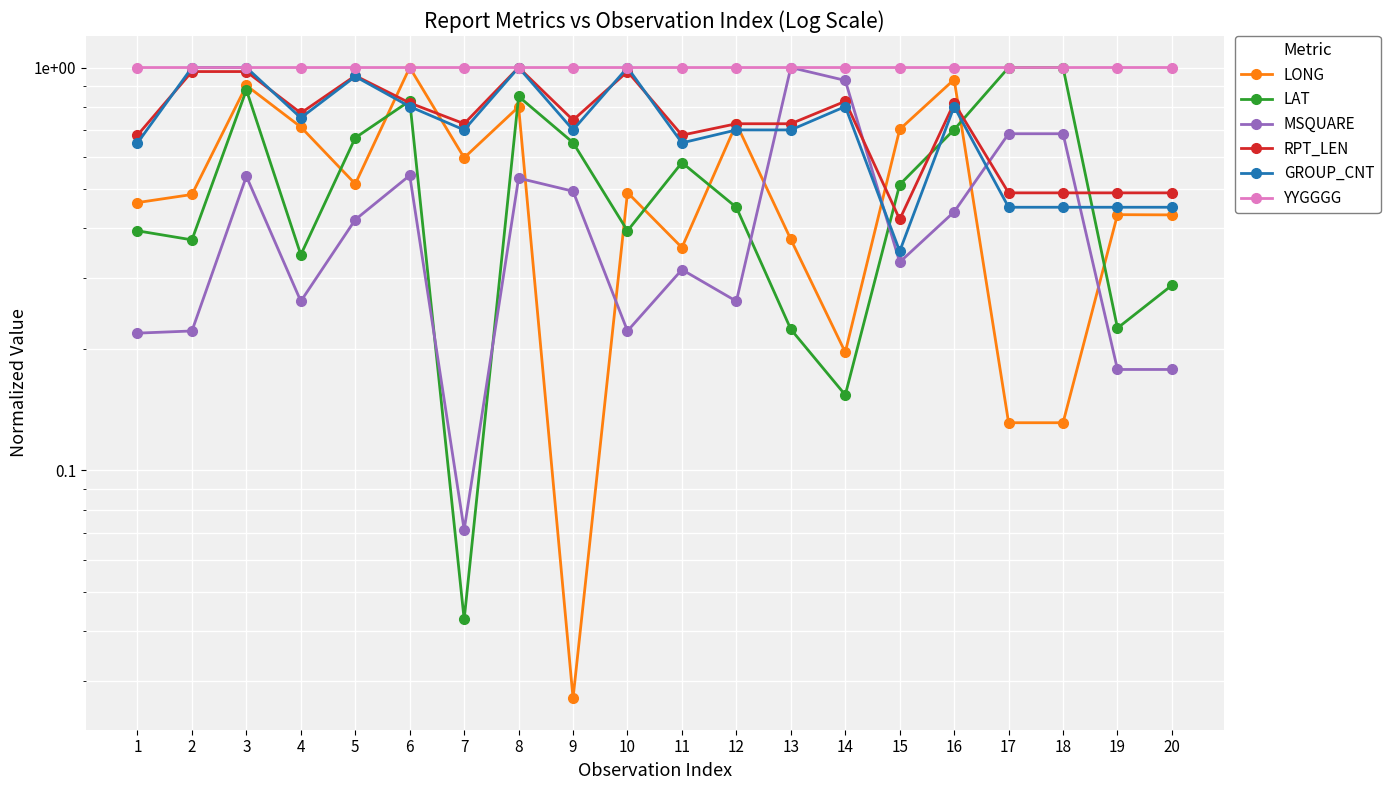

What is the total value across all series at 2?

4.1